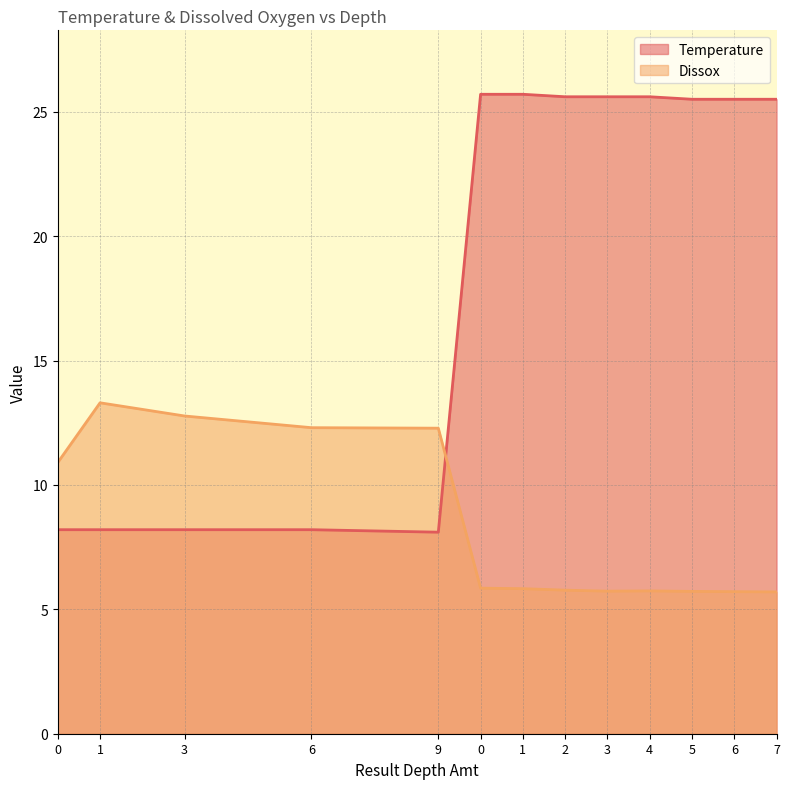

What is the spread (max minus min) of values at 6?

4.1